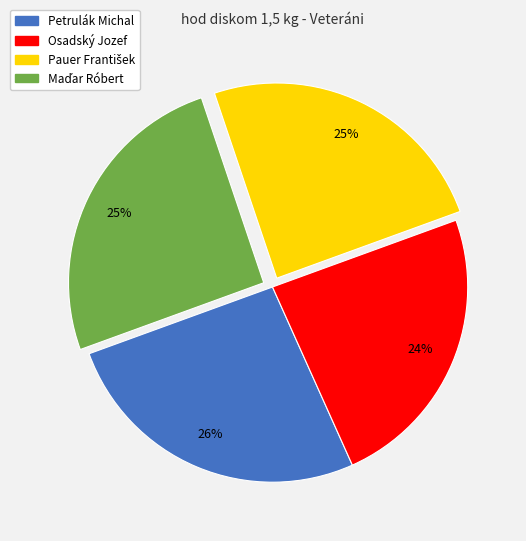

To the nearest percent, what is the difference between the largest and smallest slice percentages?

2%